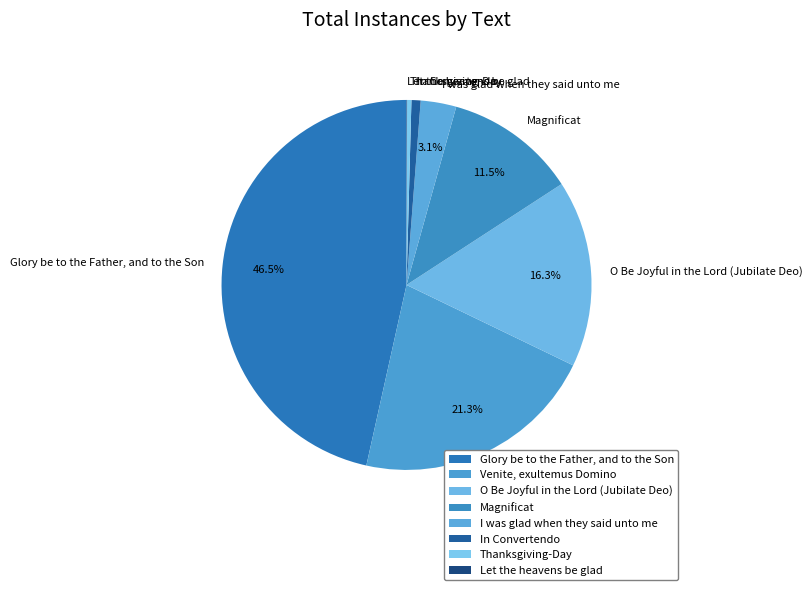

Is O Be Joyful in the Lord (Jubilate Deo) the majority of the pie?

No